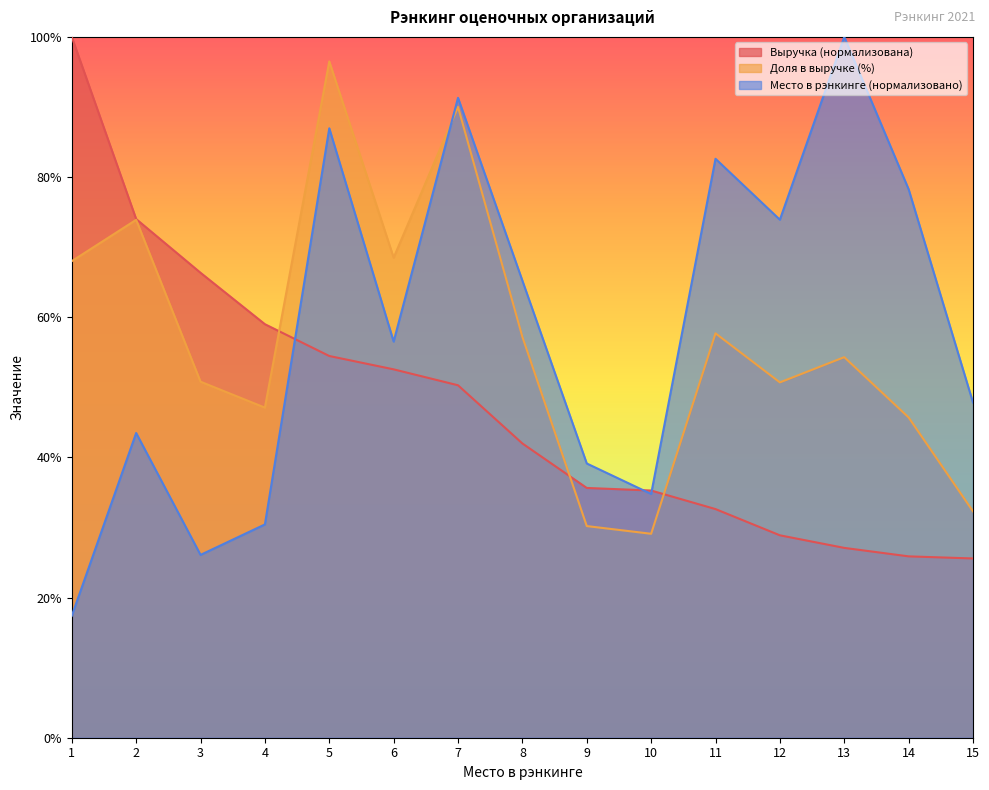

At how many categories does at least one series exceed 46?

13